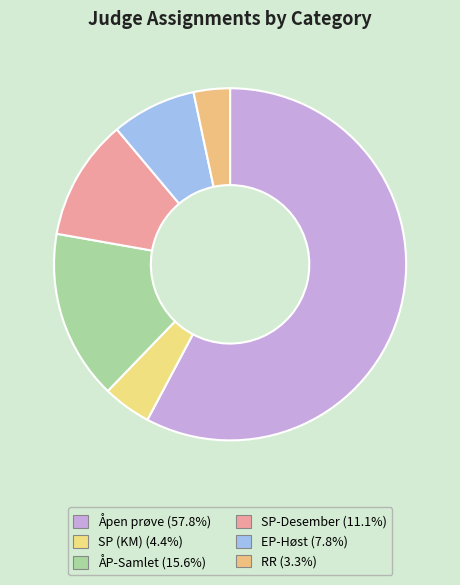

To the nearest percent, what is the average slice percentage?

17%